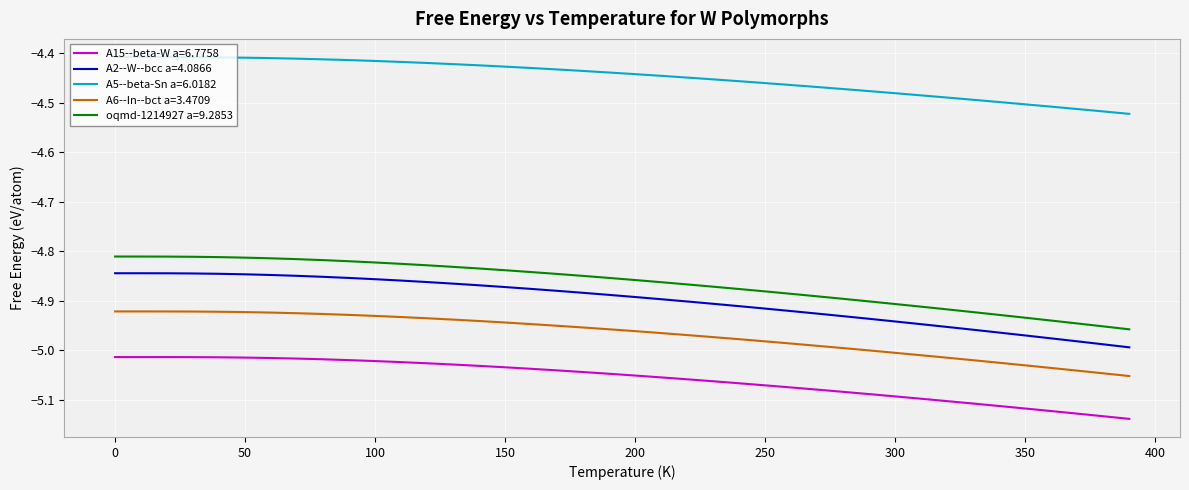

How many lines are shown in the chart?

5